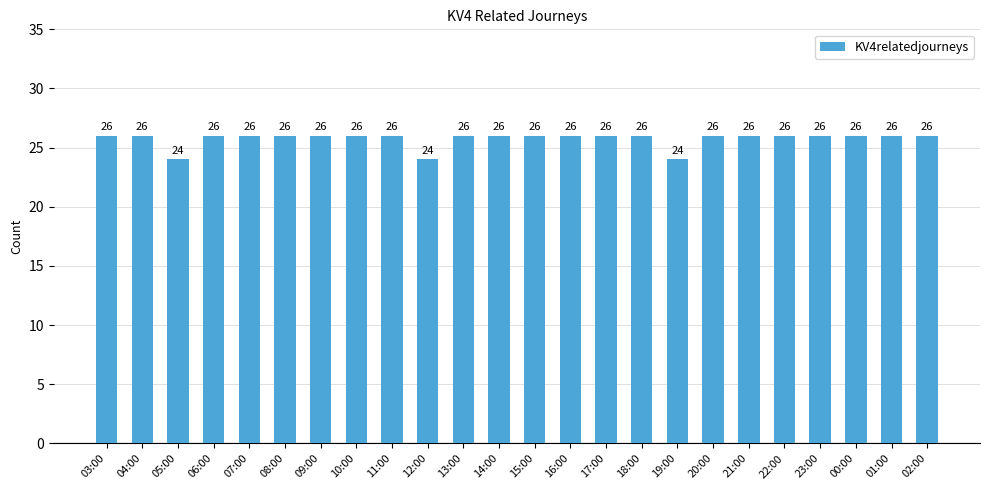

What is the label of the 6th bar from the left?

08:00